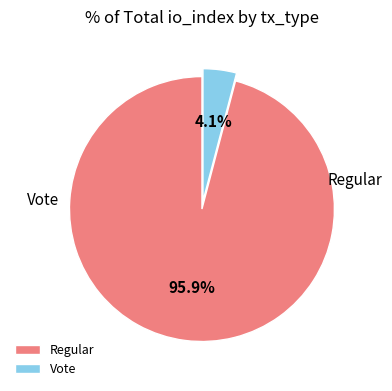

Which category accounts for the majority?

Regular